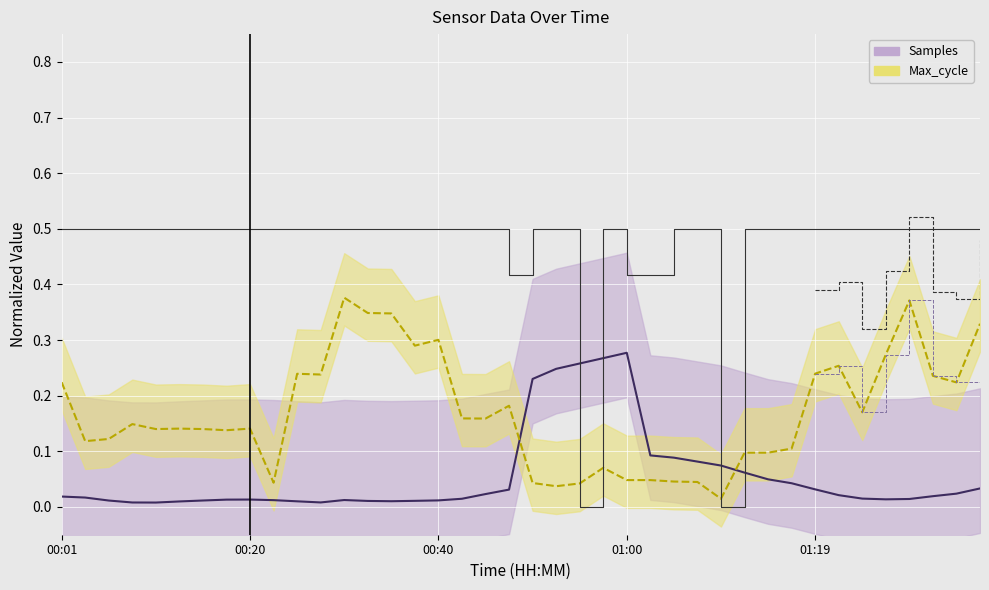

Rank the series by their average value, from highest to lowest.

Min_cycle (step), Max_cycle, Samples